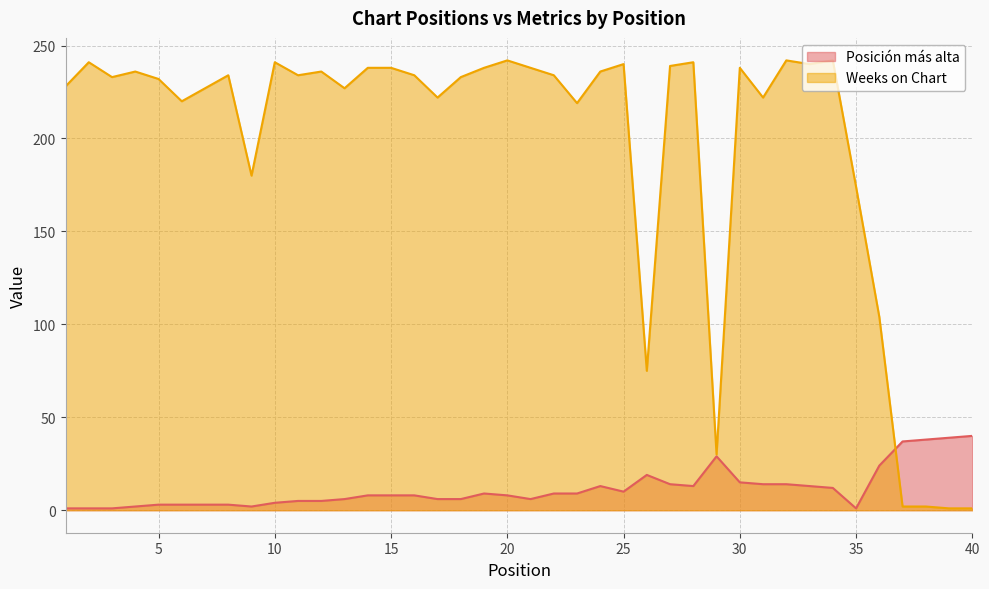

What are all the series names shown in the legend?

Posición más alta, Weeks on Chart